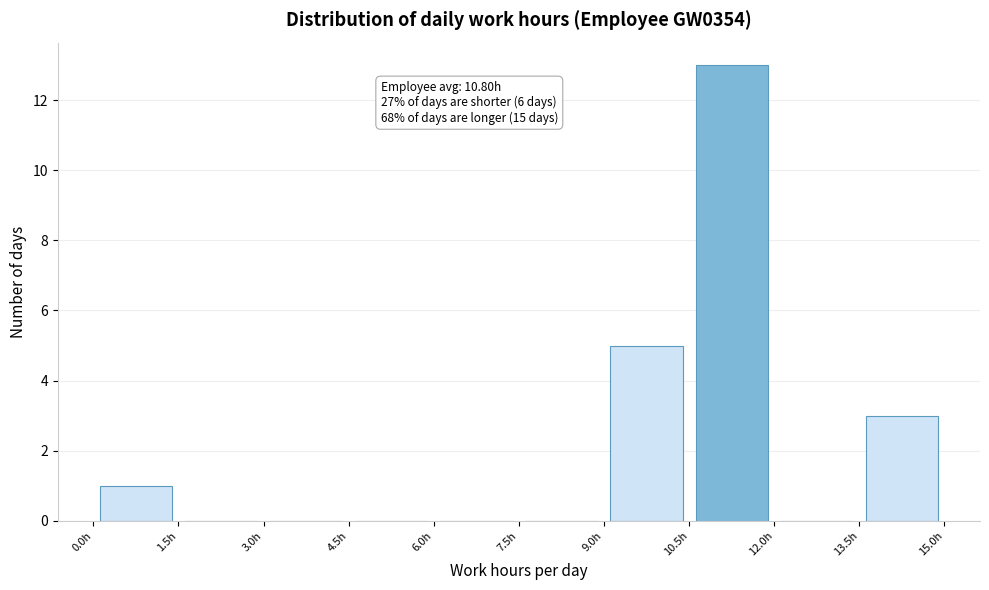

Which range on the x-axis has the tallest bar?

10.5 to 12.0